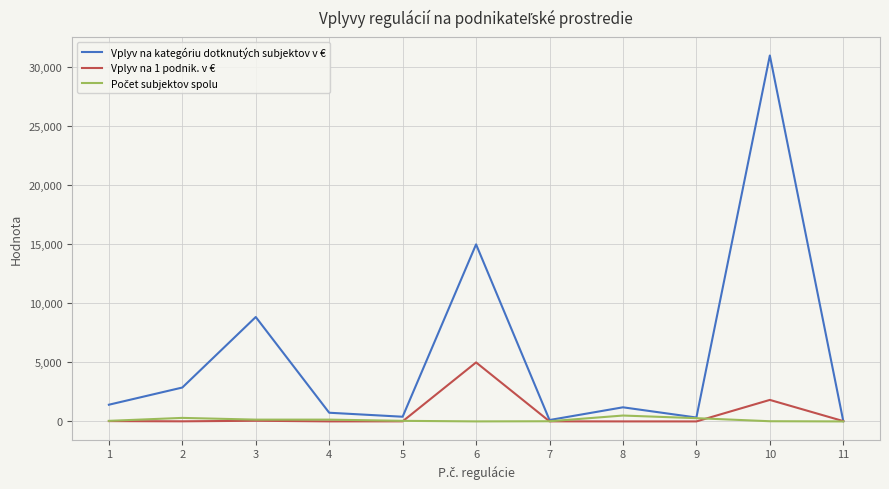

Which series changed the most between 7 and 10?

Vplyv na kategóriu dotknutých subjektov v €